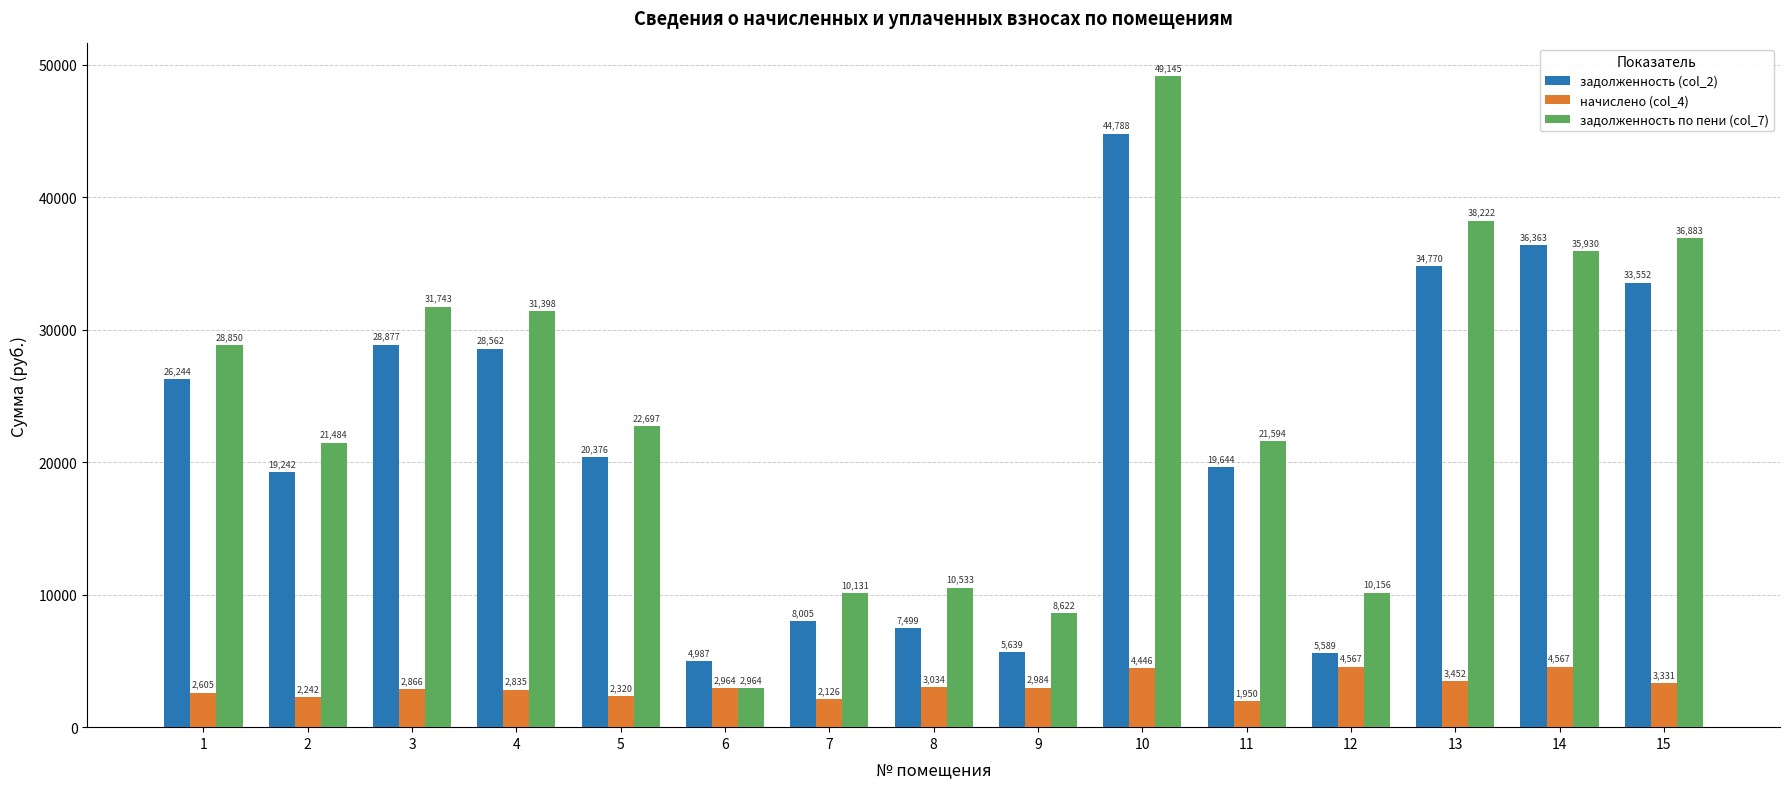

Which label corresponds to the largest value in the chart?

10